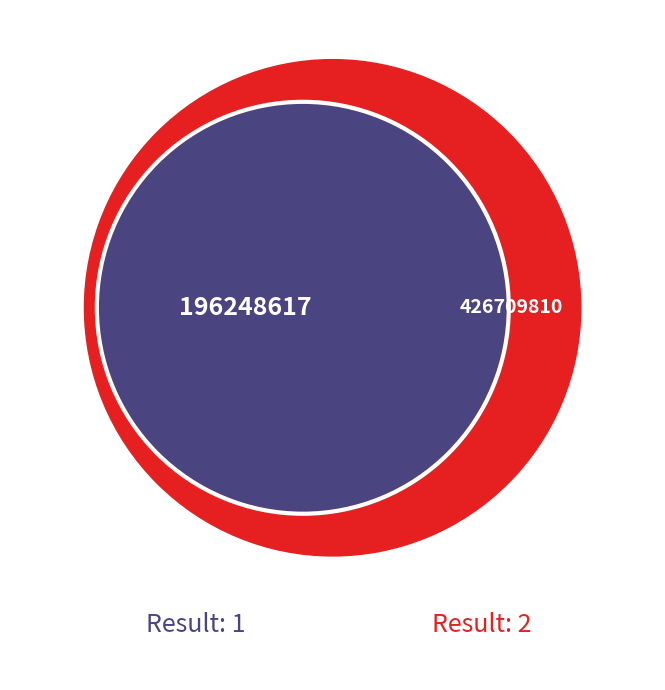

To the nearest percent, what portion does 1 represent?

32%